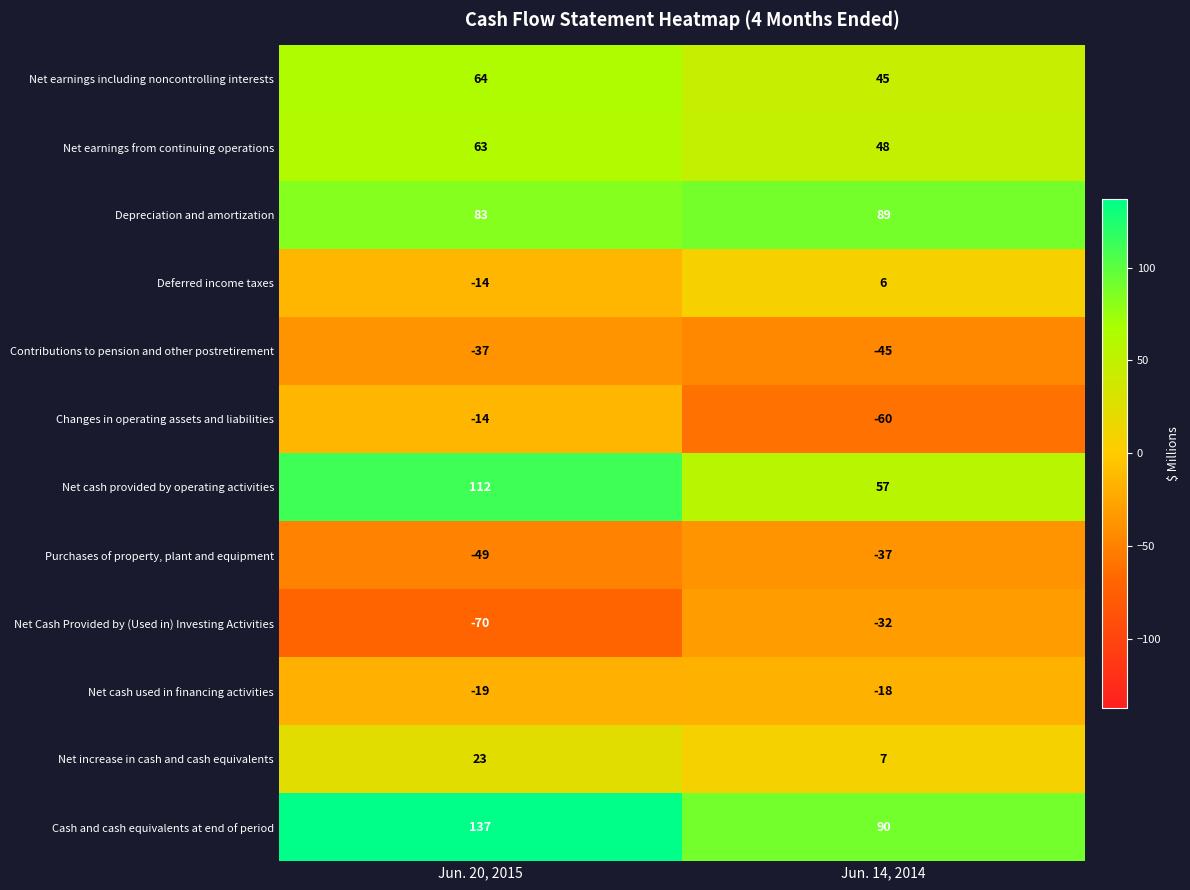

Which series has the largest range (max minus min)?

Net cash provided by operating activities